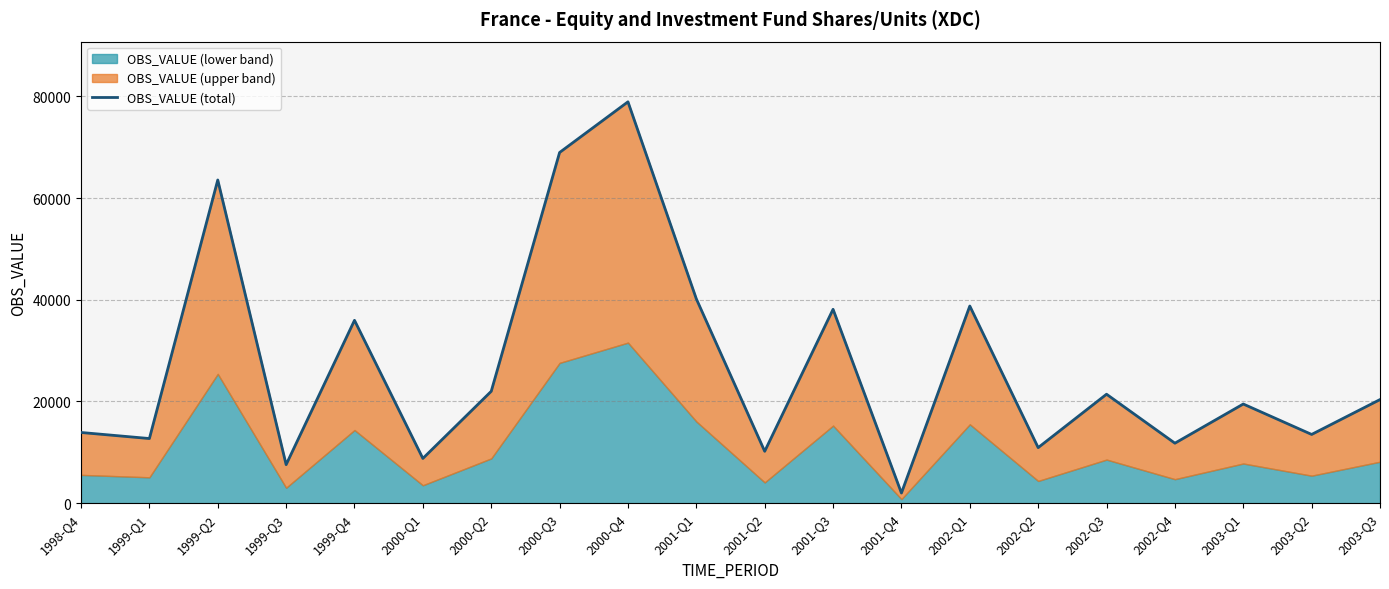

Reading right to left, list all the values displayed in this chart.

20370	13513	19496	11793	21423	10920	38769	1989	38125	10198	40174	78929	68965	21998	8794	35958	7575	63557	12707	13898